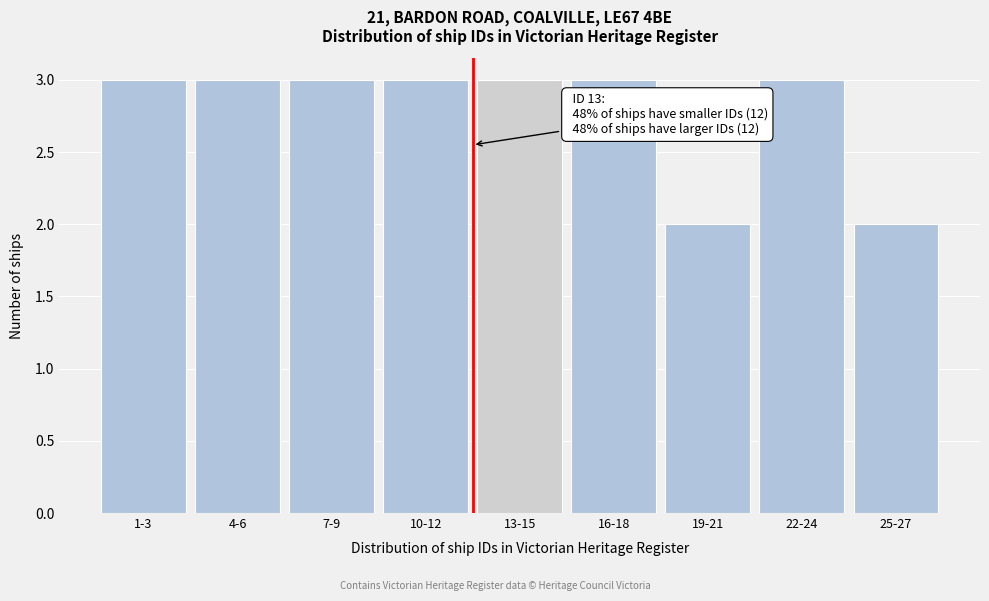

Reading right to left, list all the values displayed in this chart.

2	3	2	3	3	3	3	3	3